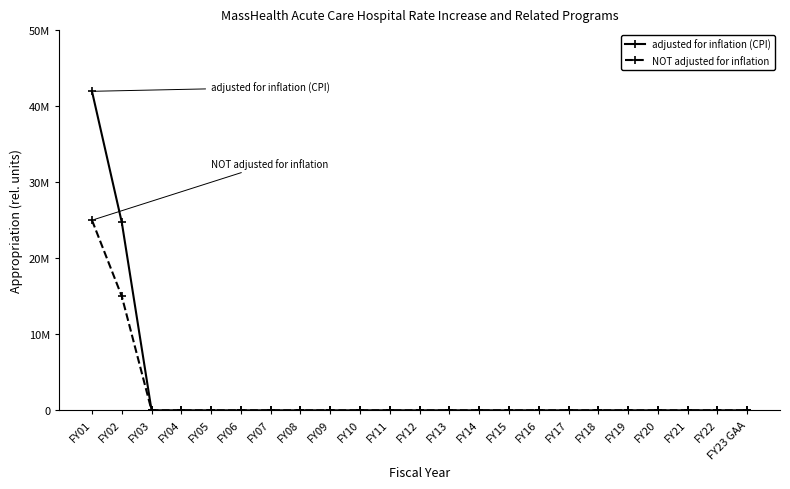

Which has a higher value, FY04 or FY10?

FY04